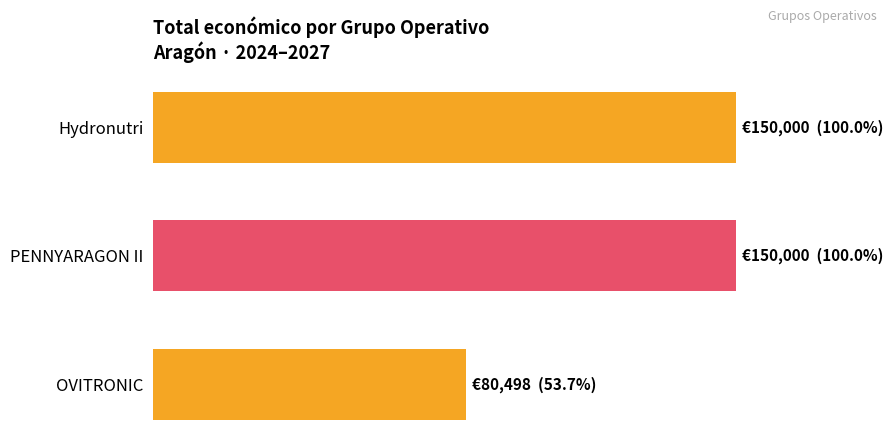

What is the greatest value displayed?

150000